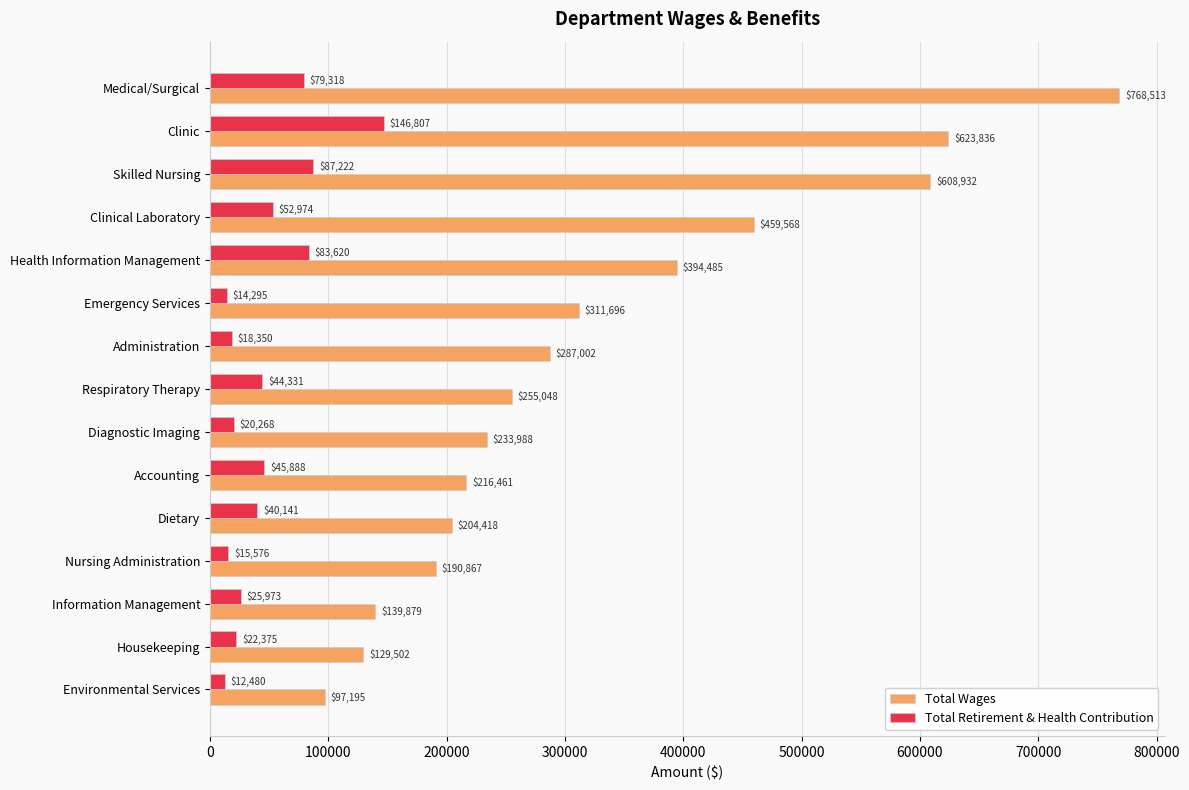

The value of Total Retirement & Health Contribution at Medical/Surgical is 79318. True or false?

True